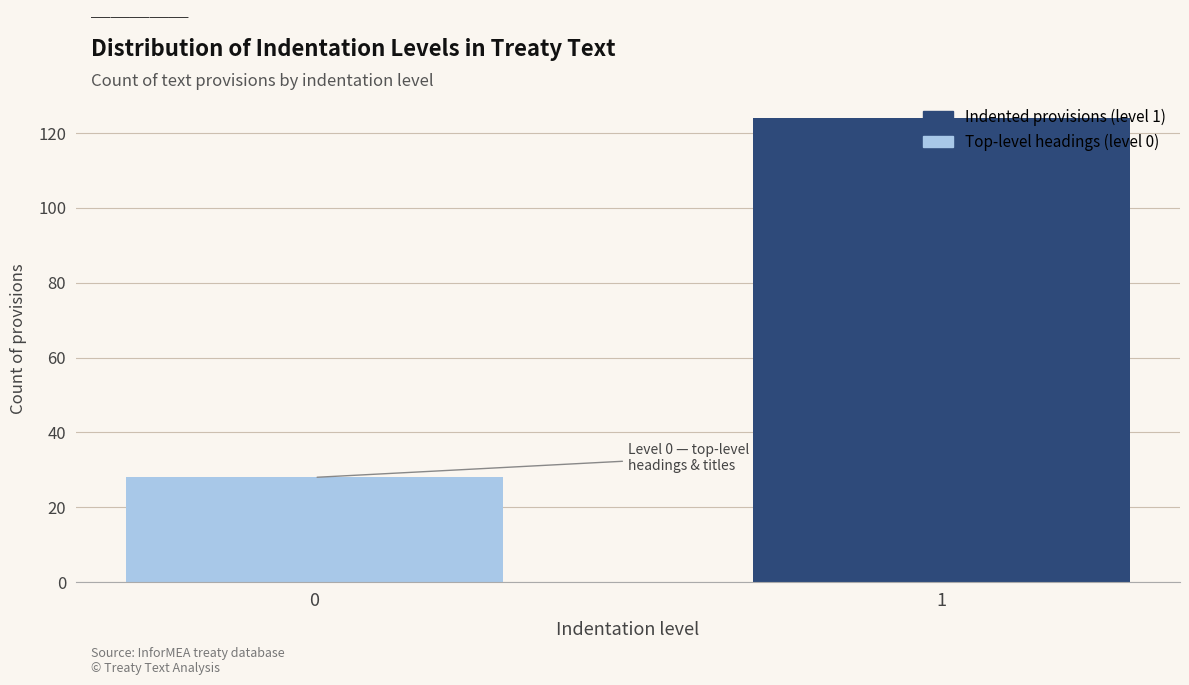

What is the average value?

76